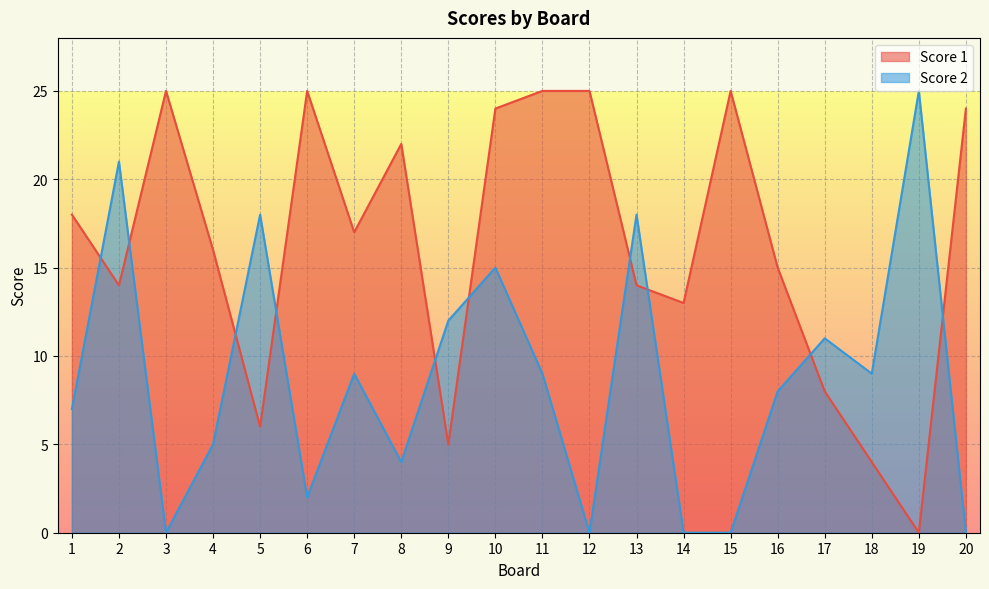

At which label does Score 2 first exceed 9?

2